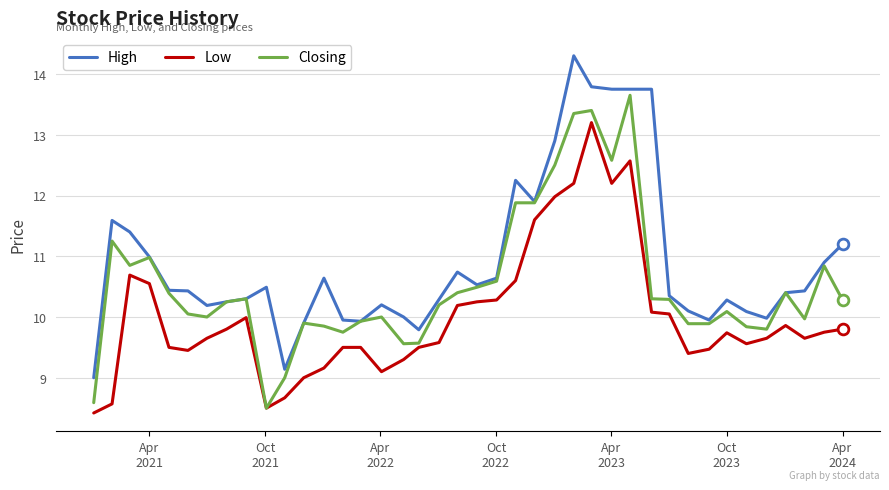

Rank the series by their average value, from highest to lowest.

High, Closing, Low